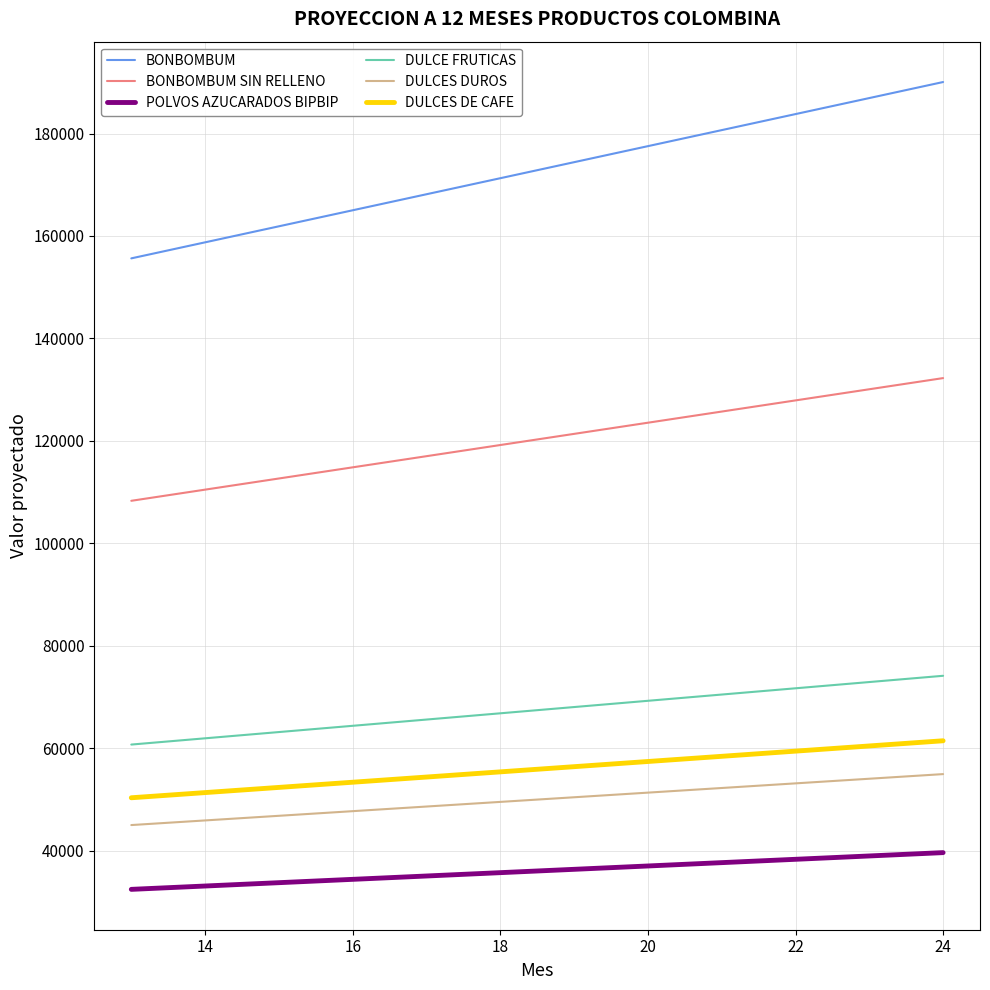

Which series has the widest spread of values?

BONBOMBUM